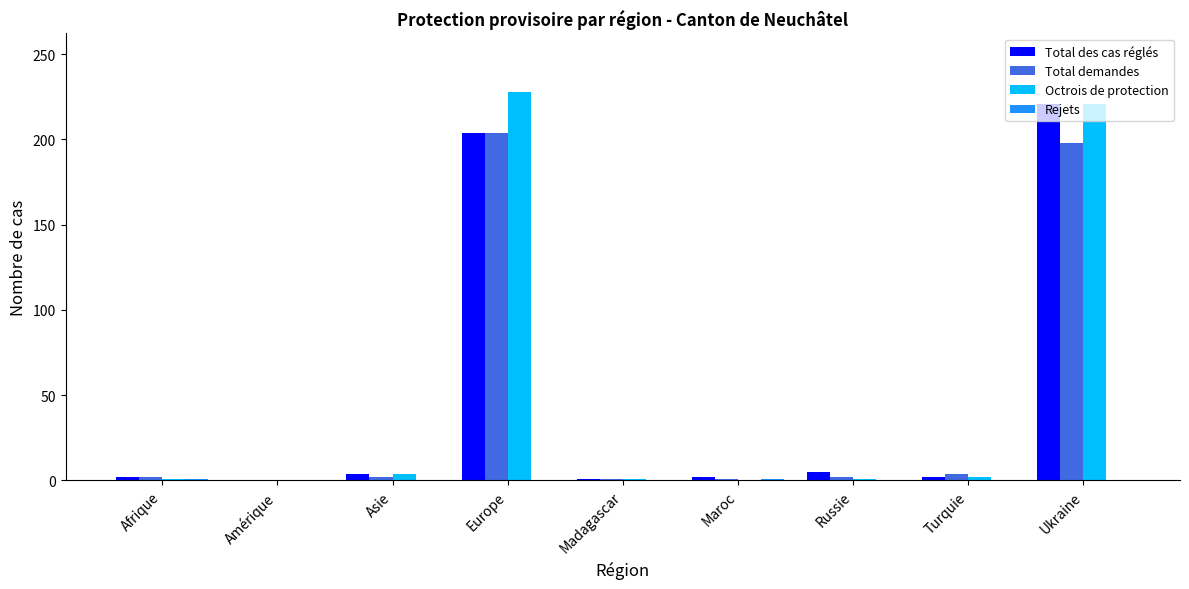

Is the value of Total demandes at Maroc greater than the value of Octrois de protection at Ukraine?

No